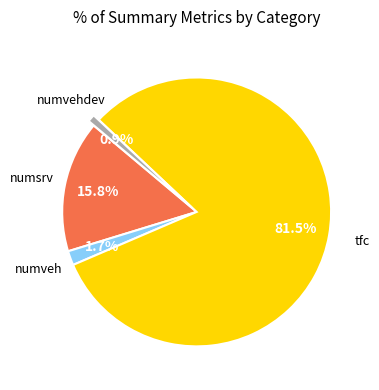

Count the number of slices in the pie.

4